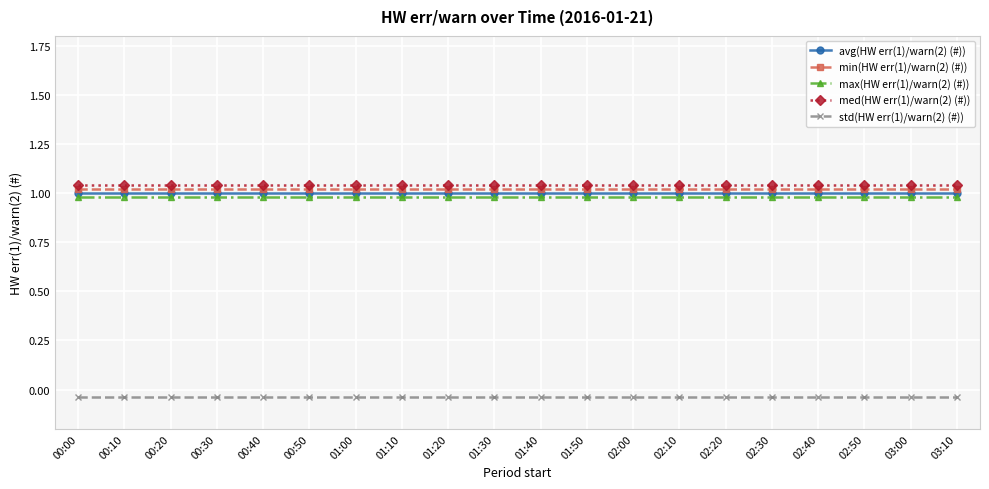

What is the average value of the min(HW err(1)/warn(2) (#)) series?

1.0